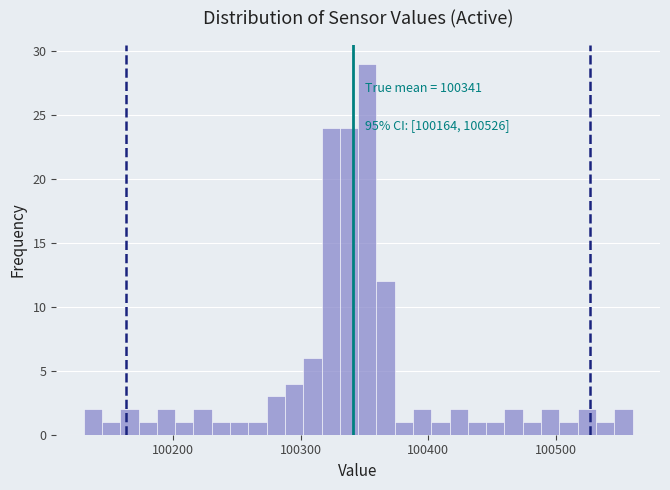

Read against the x-axis, roughly where is the centre of the tallest bar?

100350